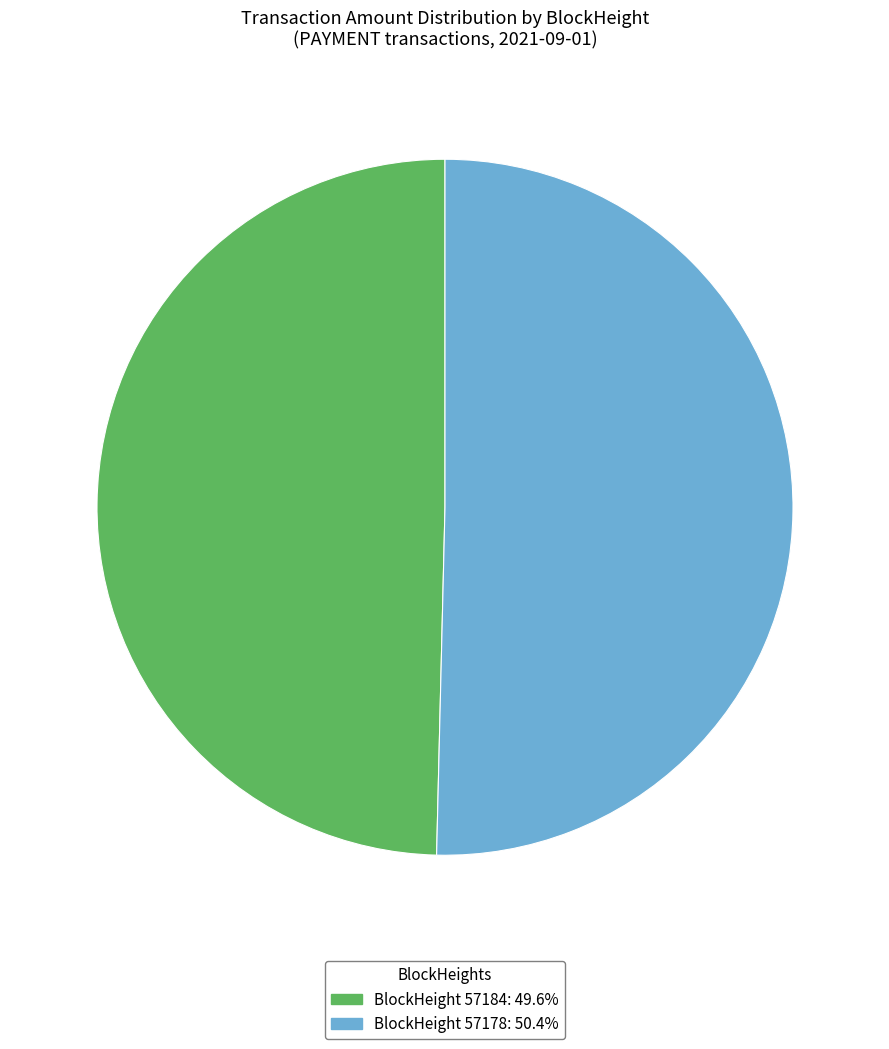

Does BlockHeight 57184: 49.6% represent more than half of the total?

No